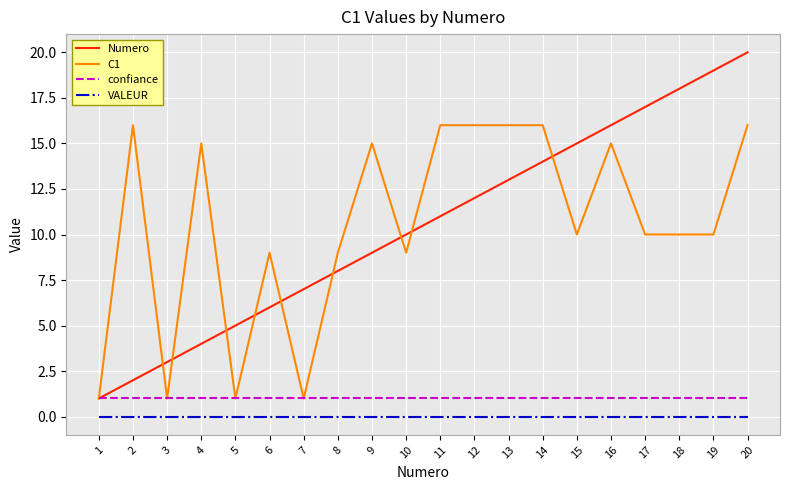

How many lines are shown in the chart?

4